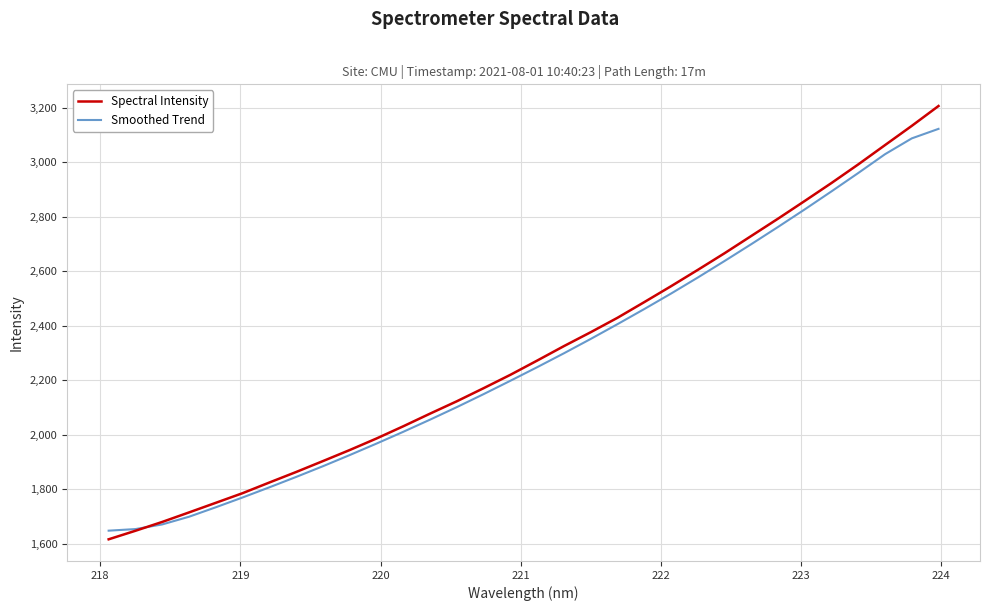

Which series has the largest range (max minus min)?

Spectral Intensity